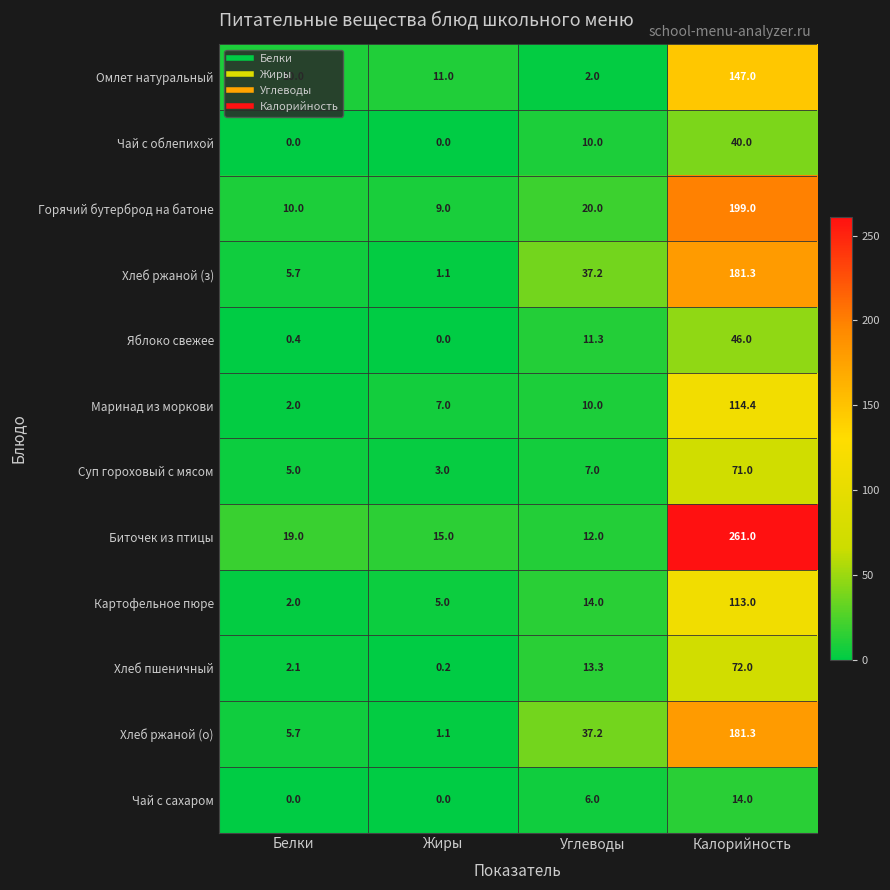

What is the difference between the highest and lowest values at Калорийность?

247.0